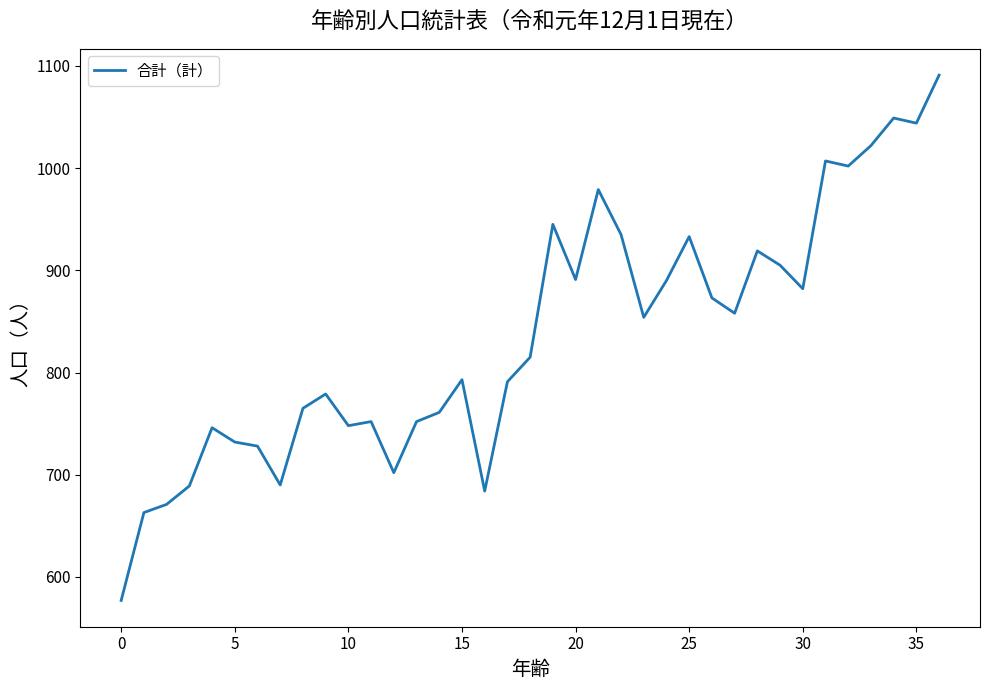

What is the difference between the maximum and minimum values?

514